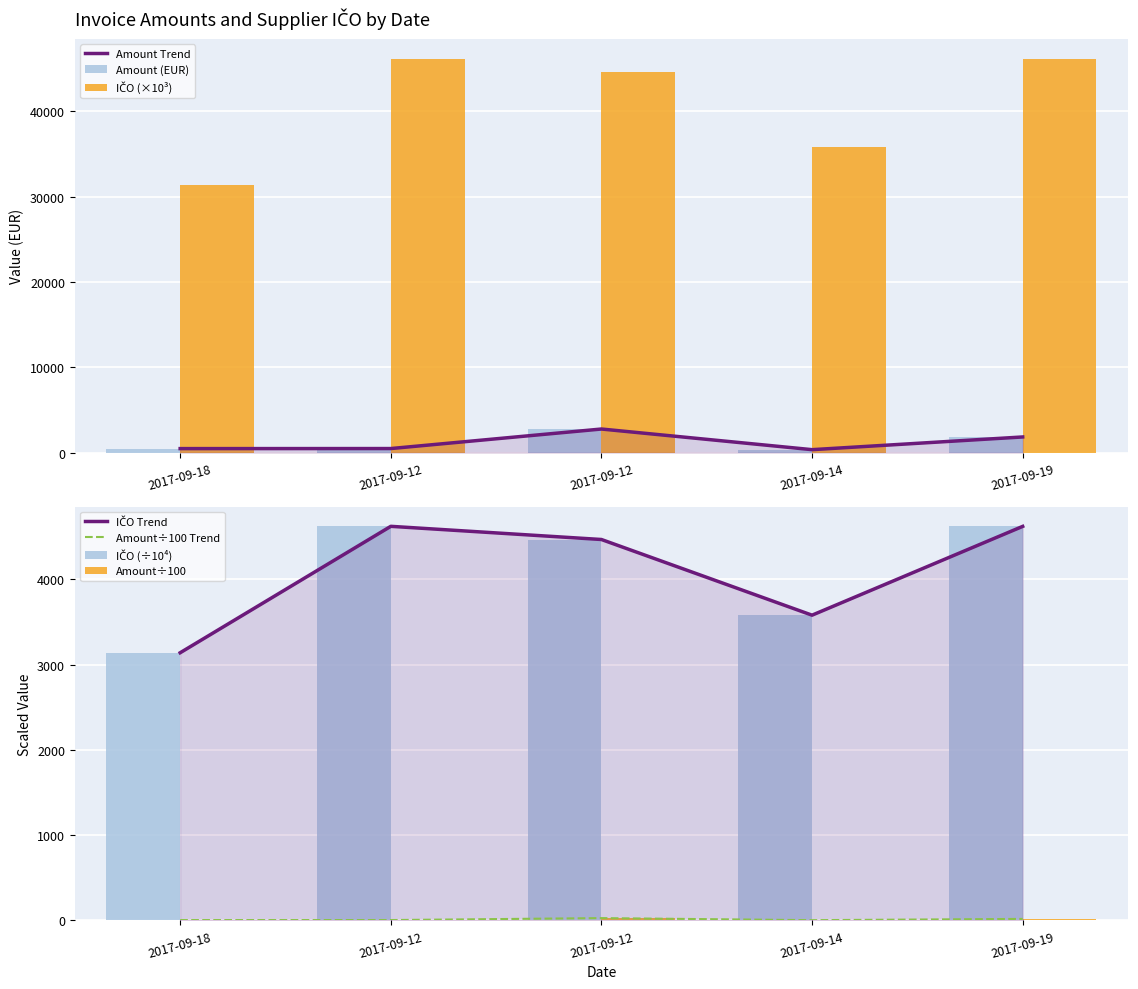

At which category is the sum across all series the highest?

2017-09-19